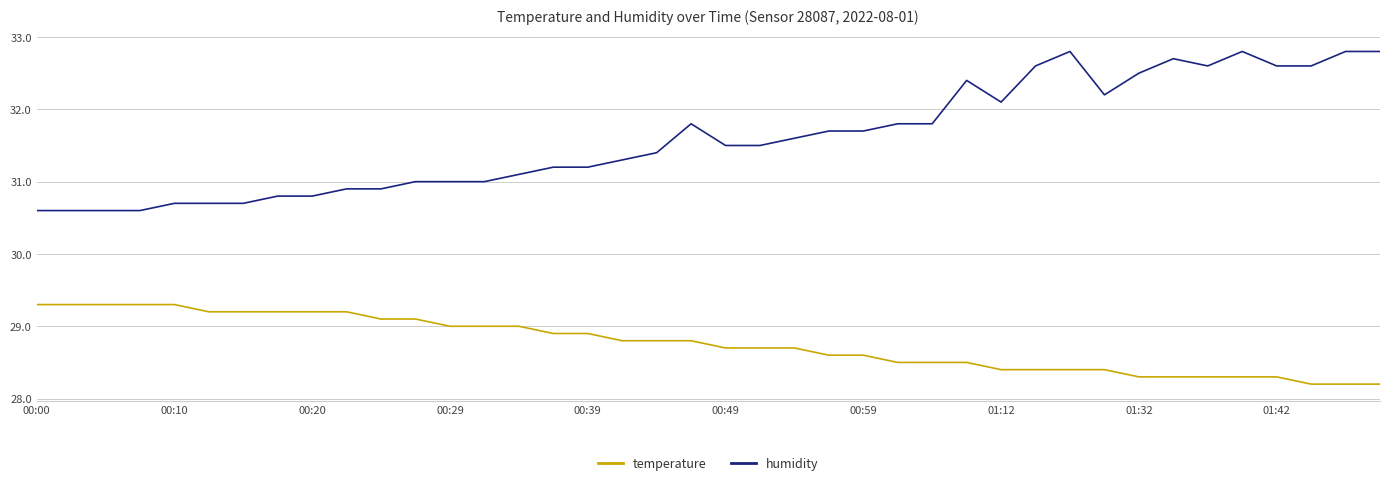

What is the difference between the maximum and minimum values in the humidity series?

2.2